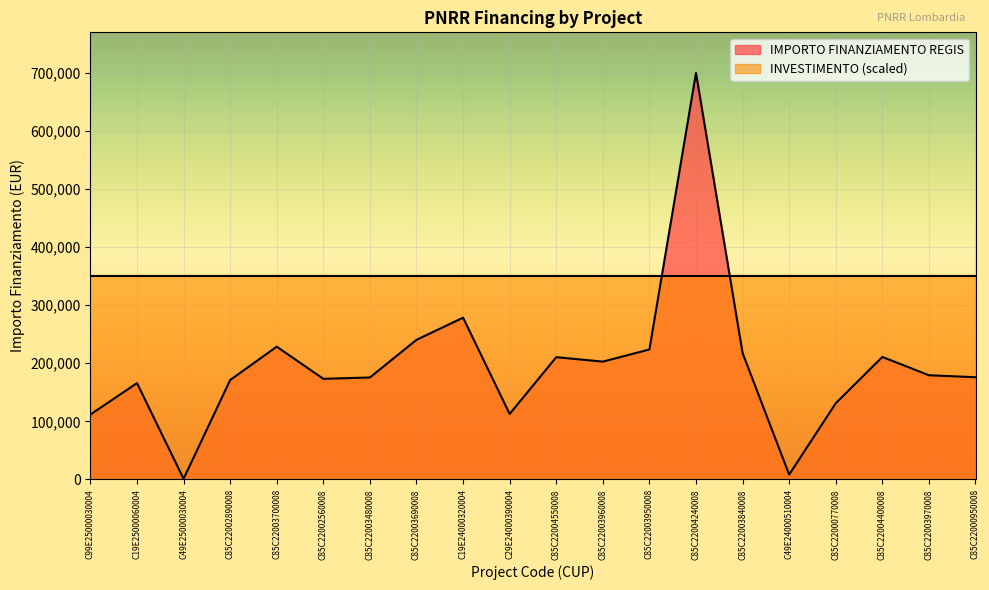

The chart shows a value of 88954.0 at C85C22003970008. True or false?

False